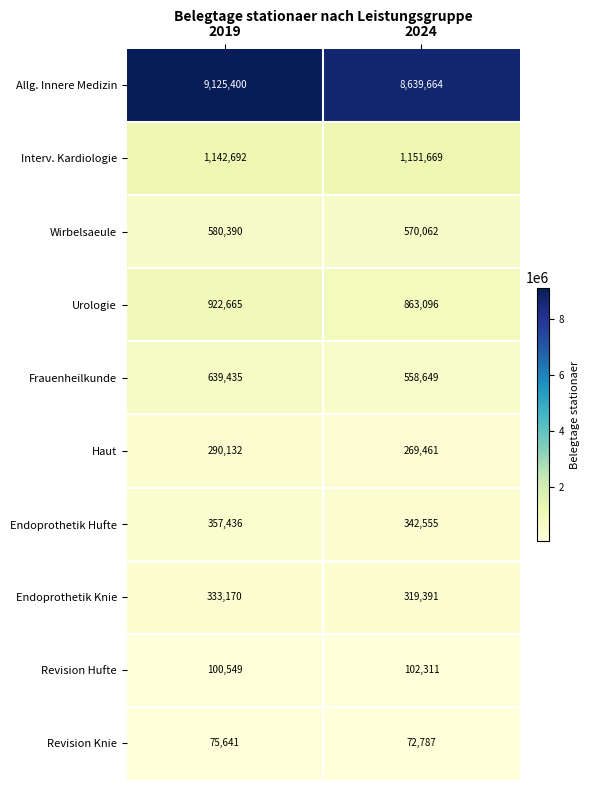

At which category is the sum across all series the highest?

2019